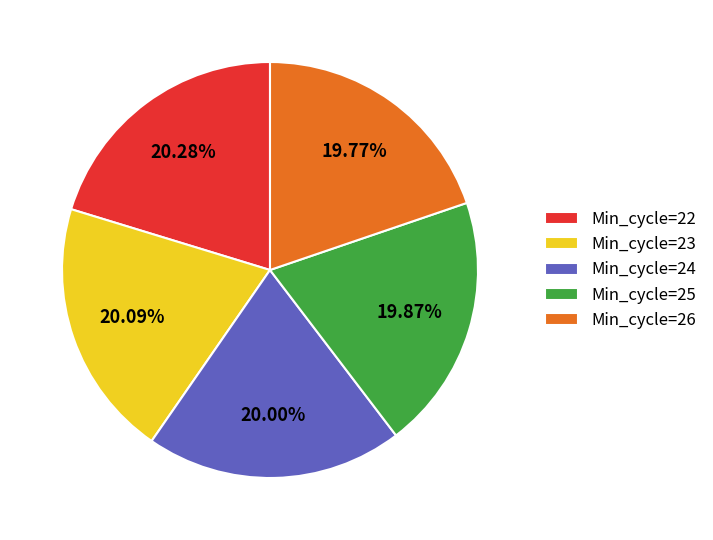

How many slices are in this pie chart?

5